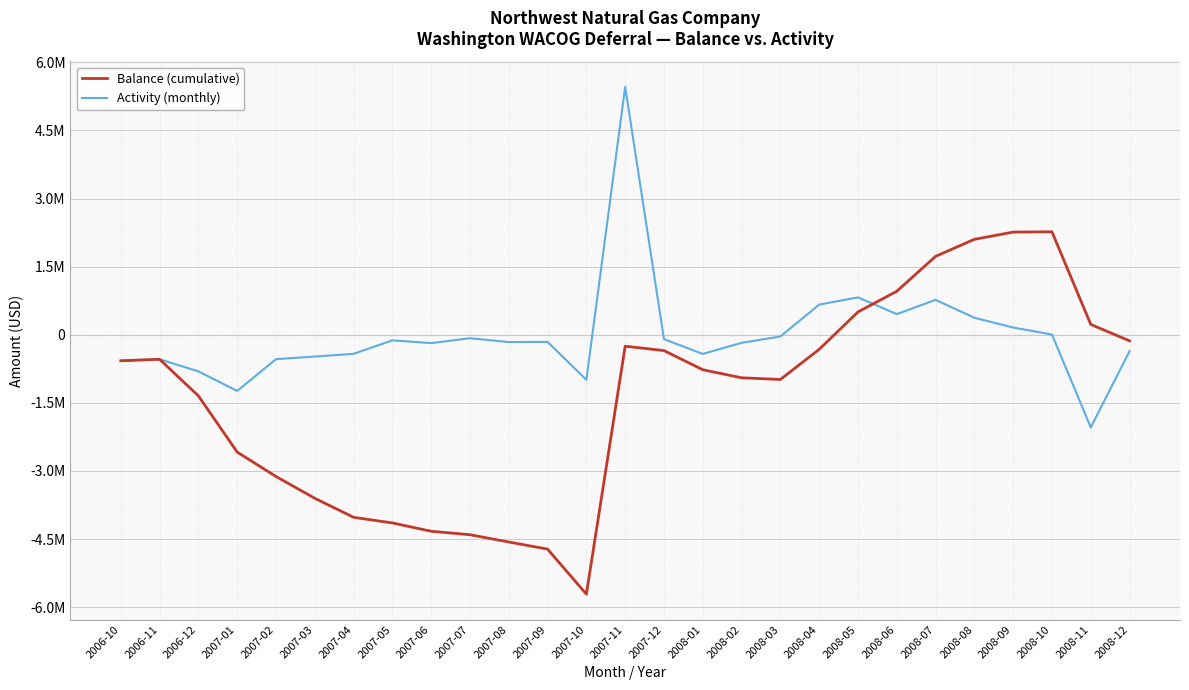

Is it true that Balance (cumulative) equals 2262038 at 2008-09?

True